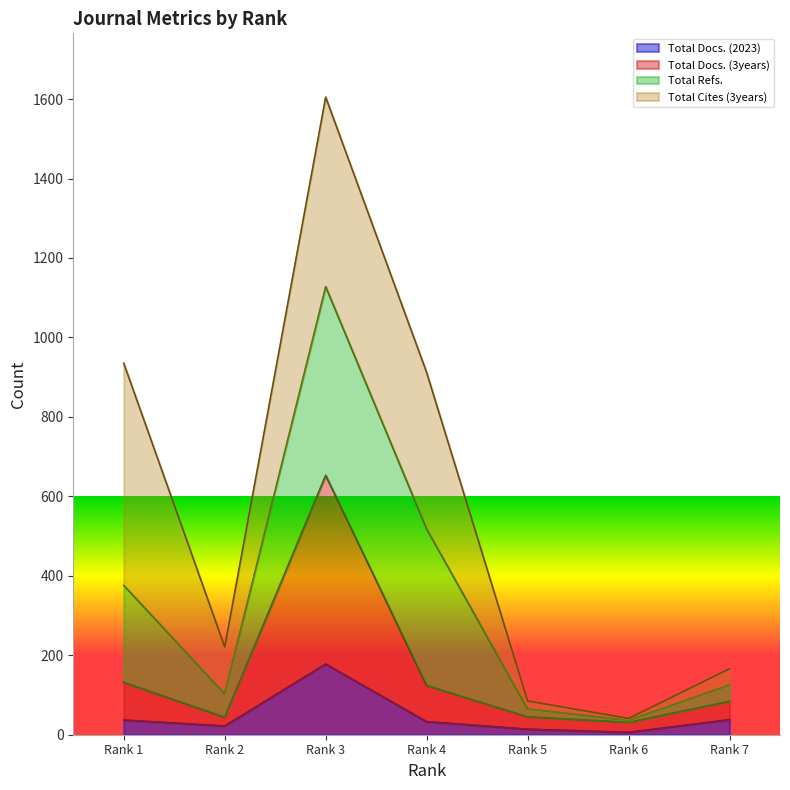

What is the highest value of the Total Docs. (2023) series?

178